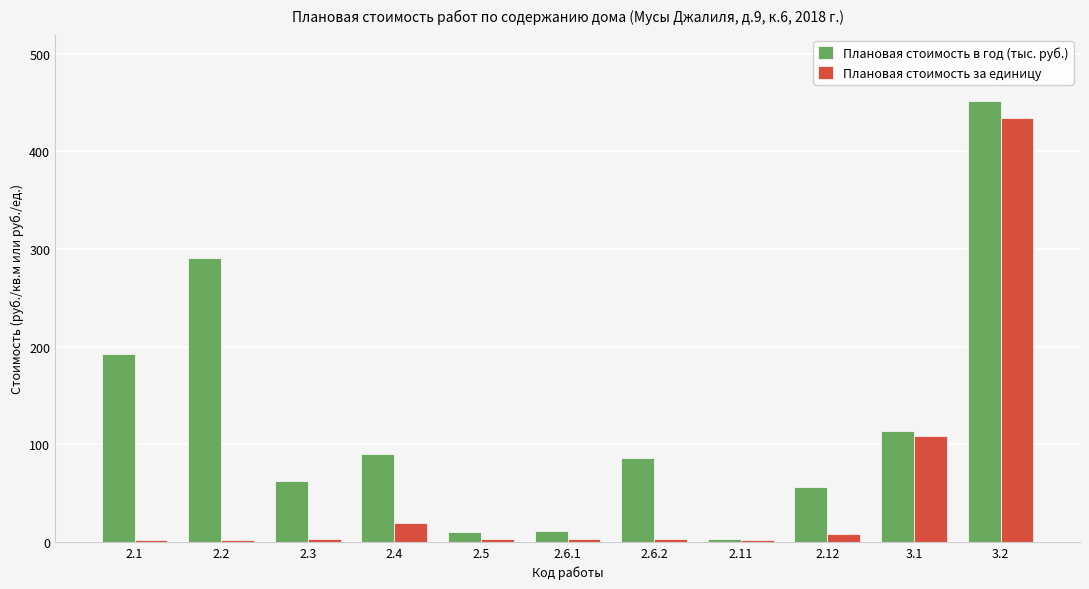

What are all the series names shown in the legend?

Плановая стоимость в год (тыс. руб.), Плановая стоимость за единицу